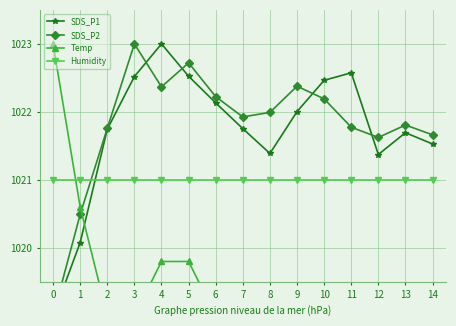

At which category is the sum across all series the highest?

4